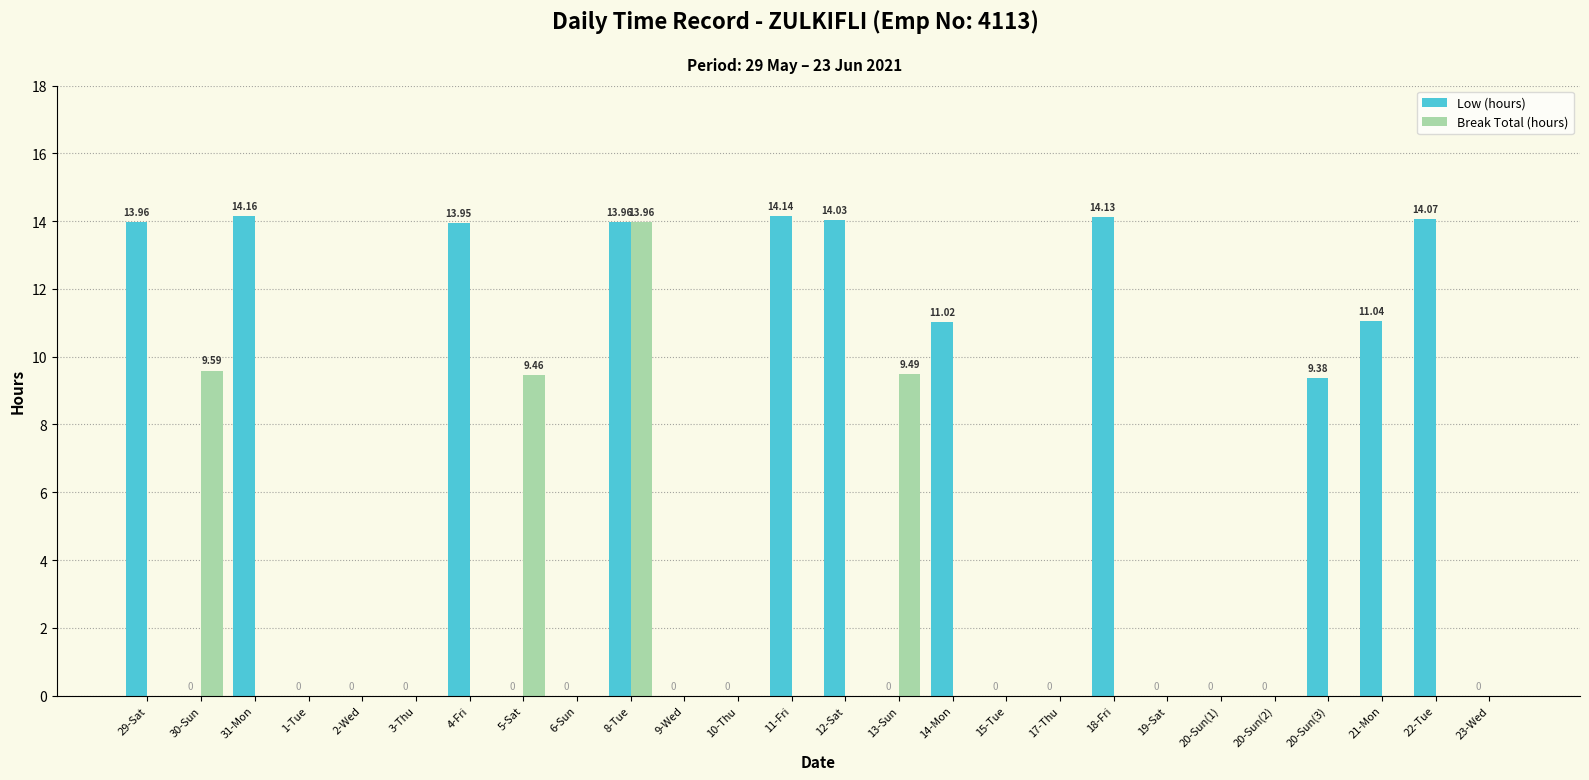

Are the bars horizontal?

No